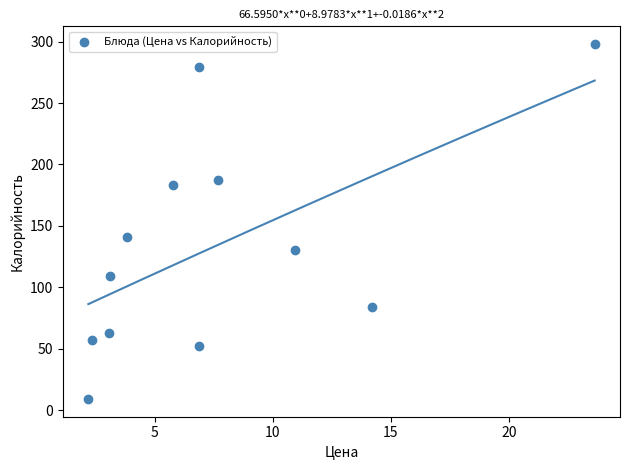

What is the average X value?

7.6